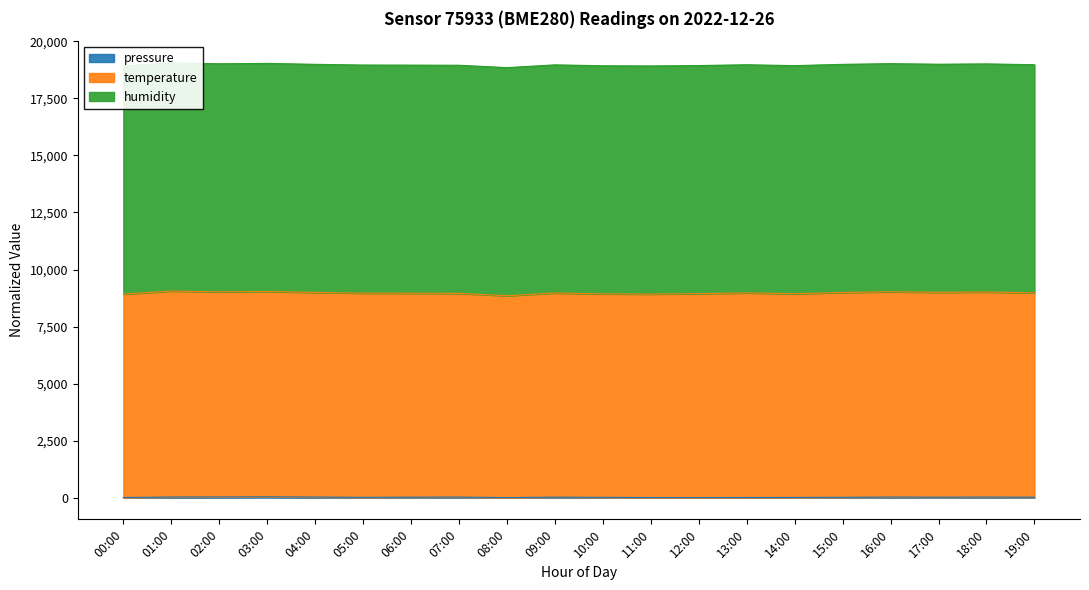

True or false: temperature has a value of 8999.2 at 17:00.

True